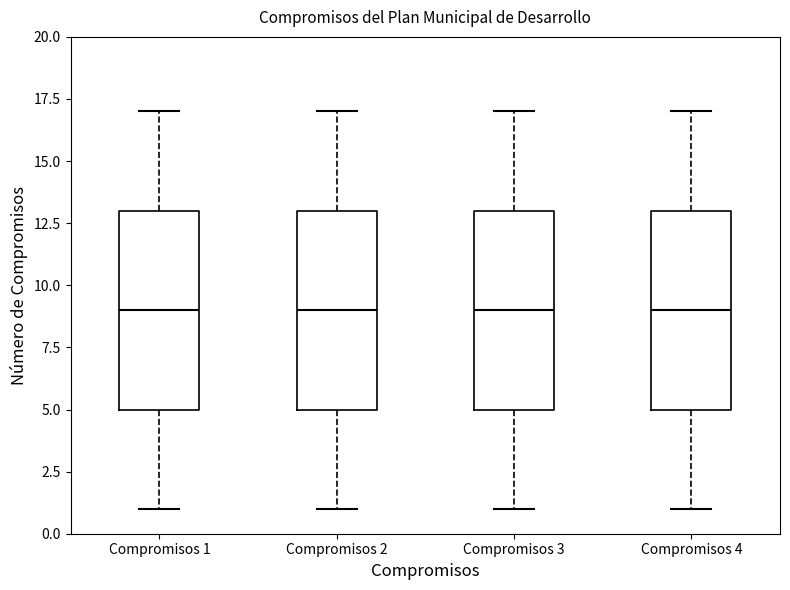

Reading left to right, transcribe this box plot: for each box, give where its median line is, the range the box spans, and where its two whiskers end, as read against the y-axis. The values are not printed on the chart, so give them approximately, as read against the axis.

Compromisos 1: median 9, box 5 to 13, whiskers 1 to 17
Compromisos 2: median 9, box 5 to 13, whiskers 1 to 17
Compromisos 3: median 9, box 5 to 13, whiskers 1 to 17
Compromisos 4: median 9, box 5 to 13, whiskers 1 to 17